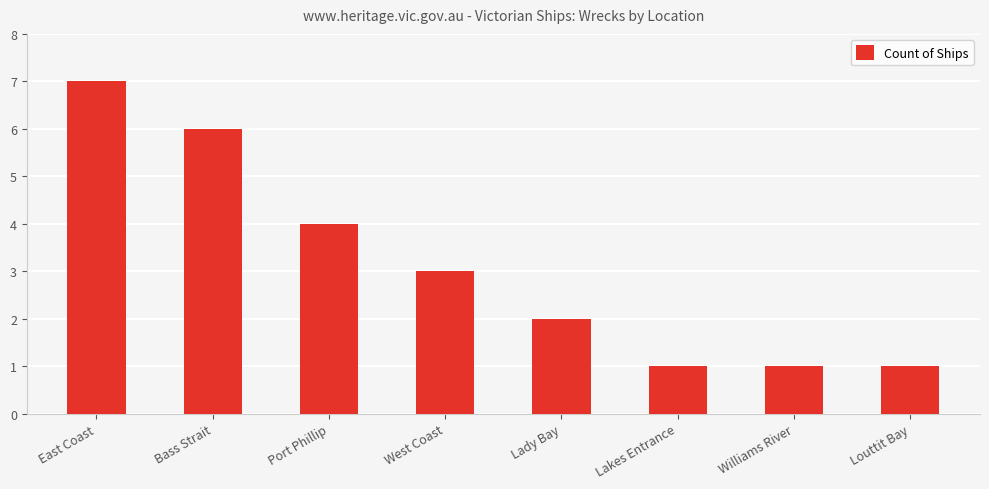

Which label corresponds to the largest value in the chart?

East Coast